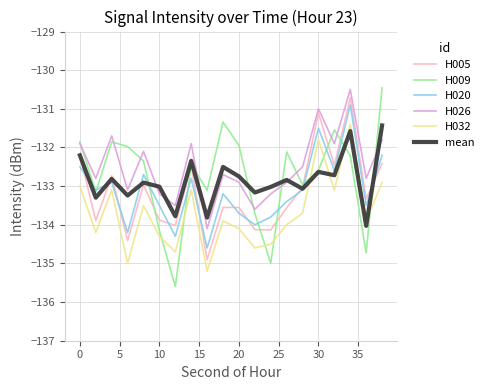

True or false: H020 and H026 intersect in this chart.

False